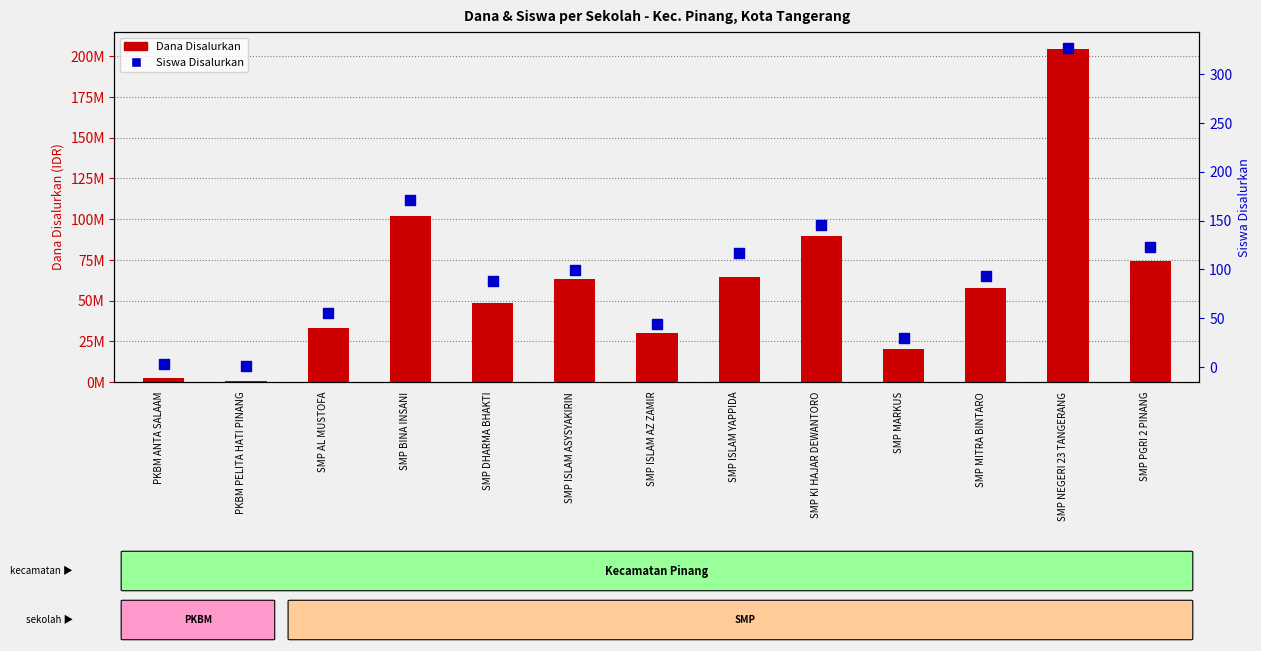

At which category is the sum across all series the highest?

SMP NEGERI 23 TANGERANG